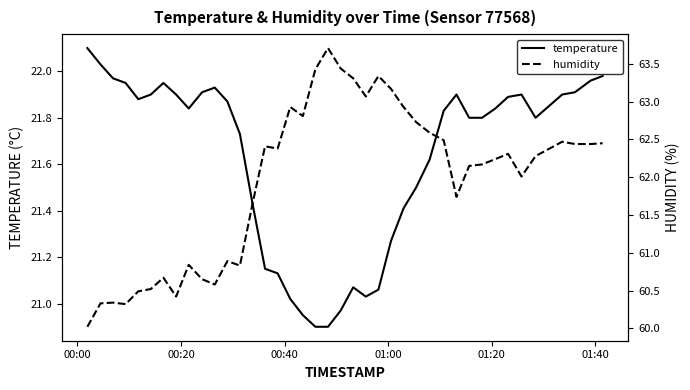

How many values in the temperature series exceed 21?

36